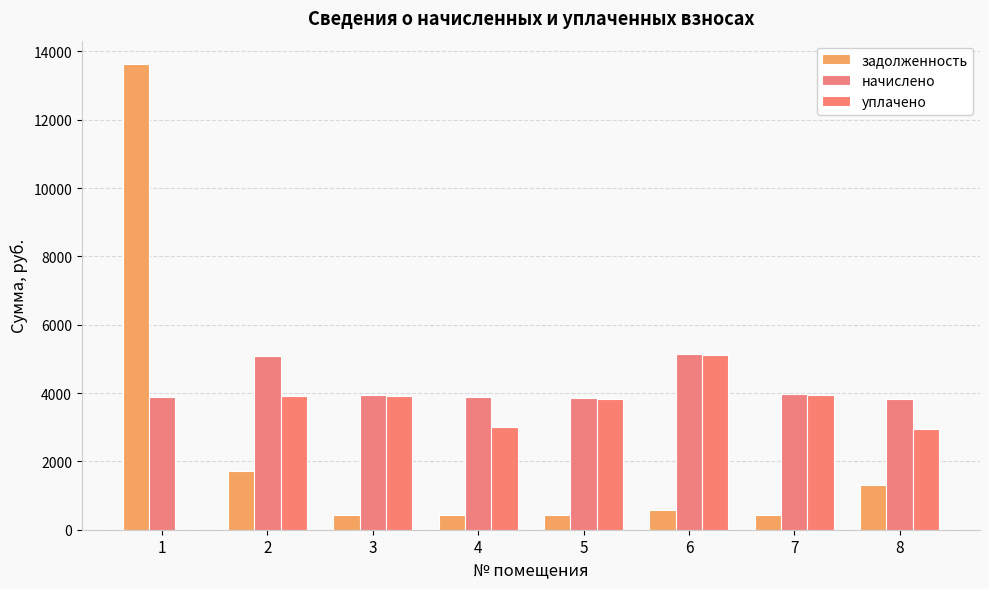

Reading right to left, what are all the values shown in this chart?

задолженность: 8=1296.1	7=441.2	6=570.5	5=427.8	4=430.9	3=438.1	2=1725.0	1=13631.1
начислено: 8=3822.8	7=3970.6	6=5134.1	5=3850.6	4=3878.3	3=3942.9	2=5088.0	1=3896.7
уплачено: 8=2936.6	7=3953.8	6=5112.4	5=3834.3	4=3016.4	3=3926.2	2=3908.5	1=0.0